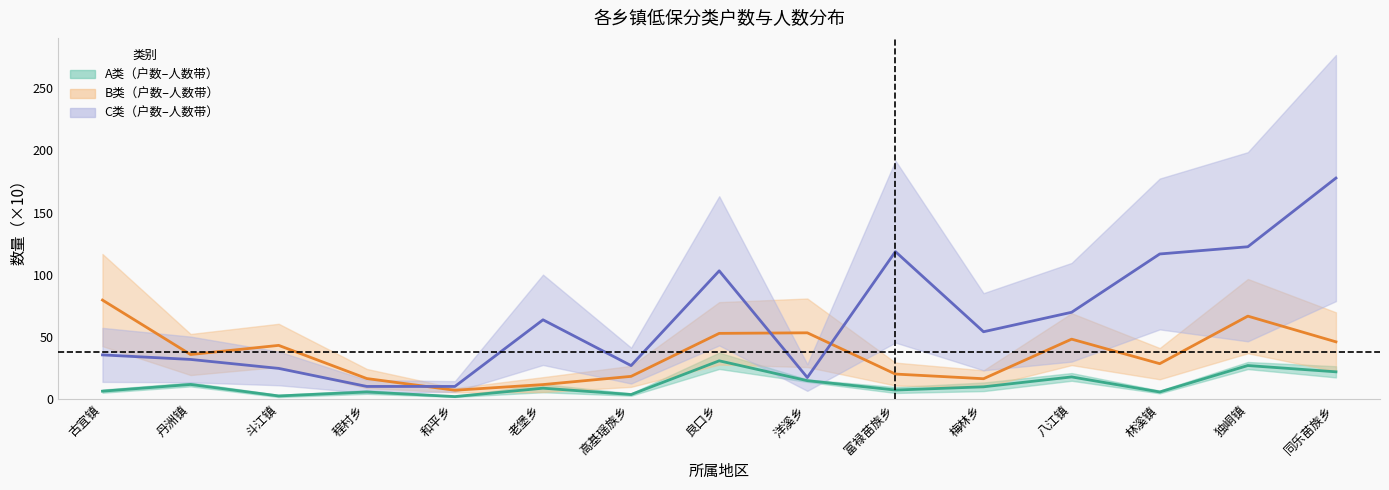

List the labels in order of A类户数 value, smallest first.

和平乡, 斗江镇, 高基瑶族乡, 程村乡, 林溪镇, 古宜镇, 富禄苗族乡, 老堡乡, 梅林乡, 丹洲镇, 洋溪乡, 八江镇, 同乐苗族乡, 独峒镇, 良口乡